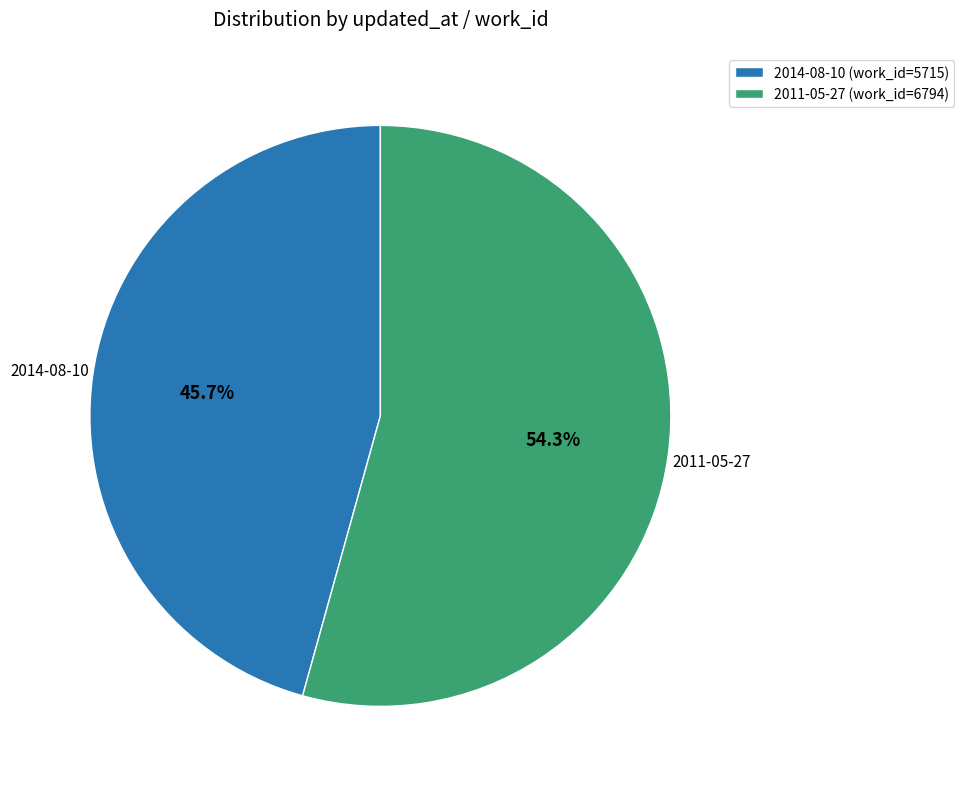

To the nearest percent, what portion does 2014-08-10 represent?

46%